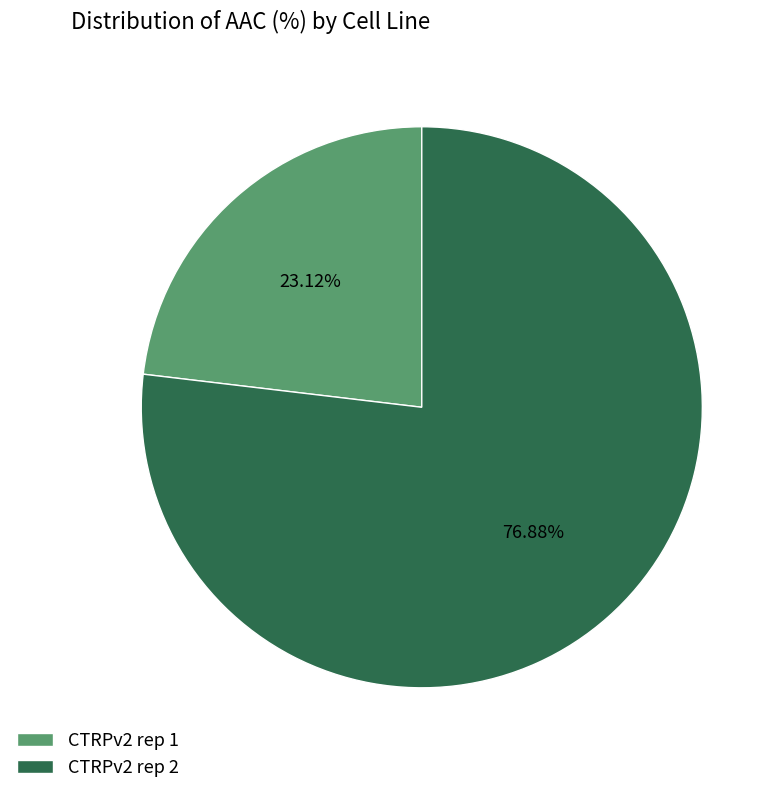

To the nearest percent, what is the combined percentage of CTRPv2 rep 2 and CTRPv2 rep 1?

100%